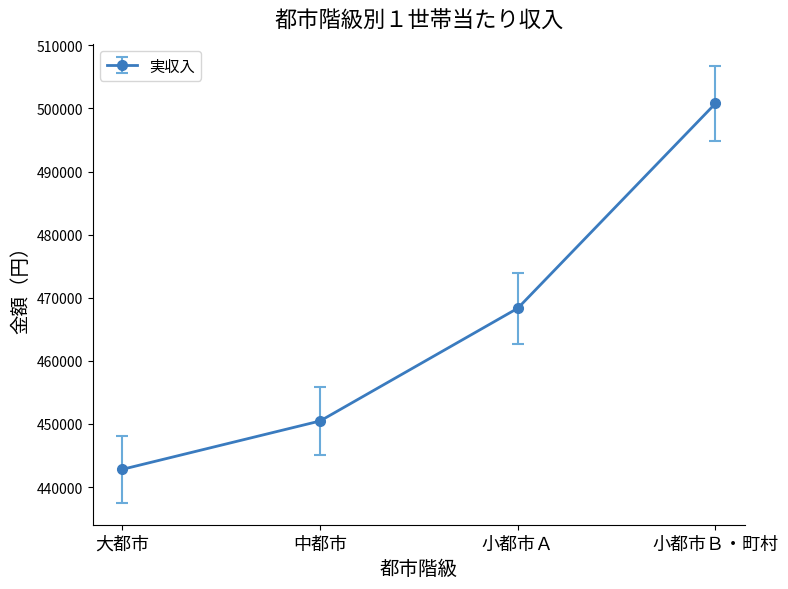

The chart shows a value of 442810 at 大都市. True or false?

True